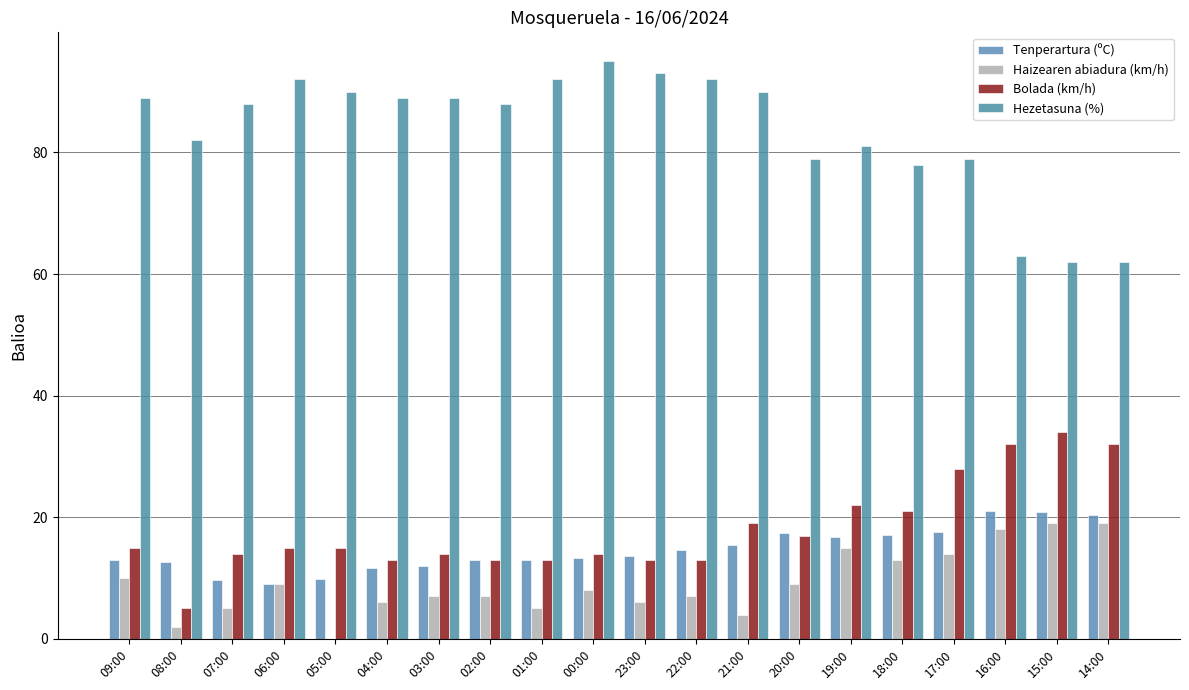

At which label is Hezetasuna (%) closest to 78?

18:00